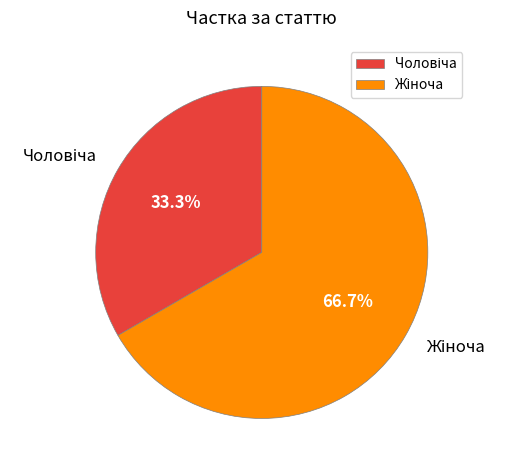

What is the majority slice?

Жіноча